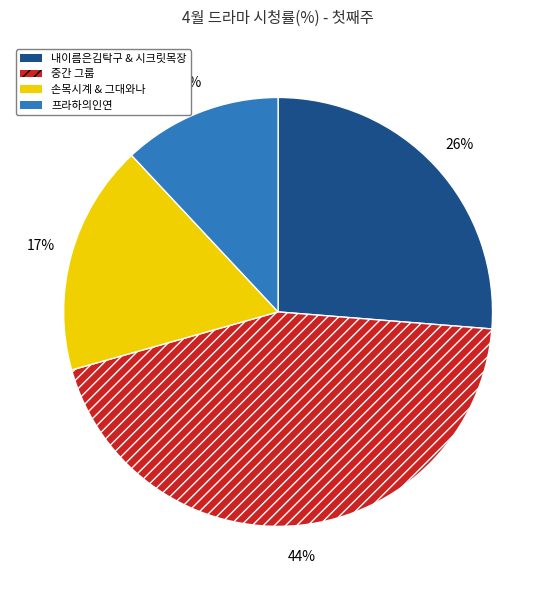

Is the sum of 손목시계 & 그대와나 and 중간 그룹 greater than half?

Yes